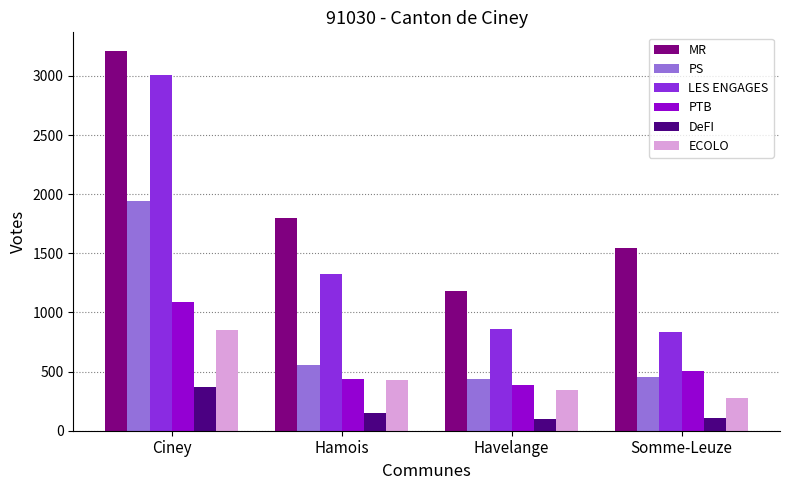

List the series in order of their peak value, highest first.

MR, LES ENGAGES, PS, PTB, ECOLO, DeFI